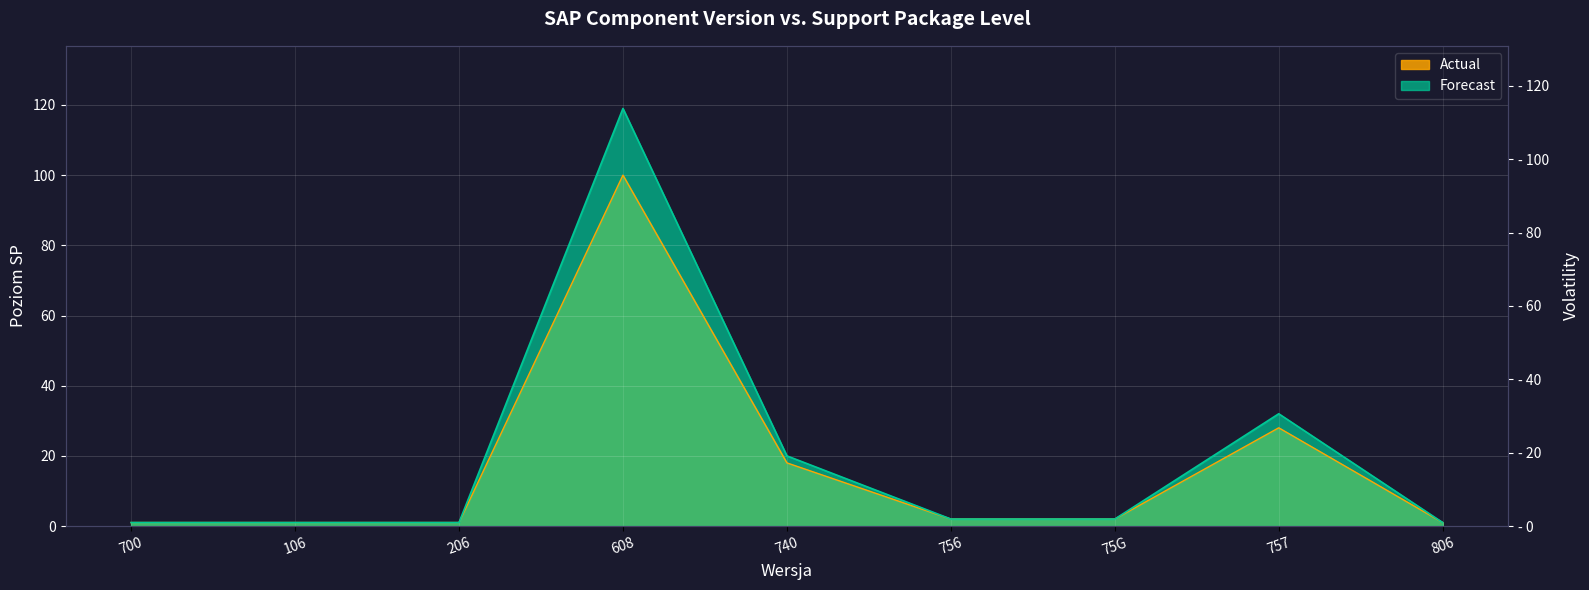

At which label does Poziom SP (Forecast) reach its peak?

608